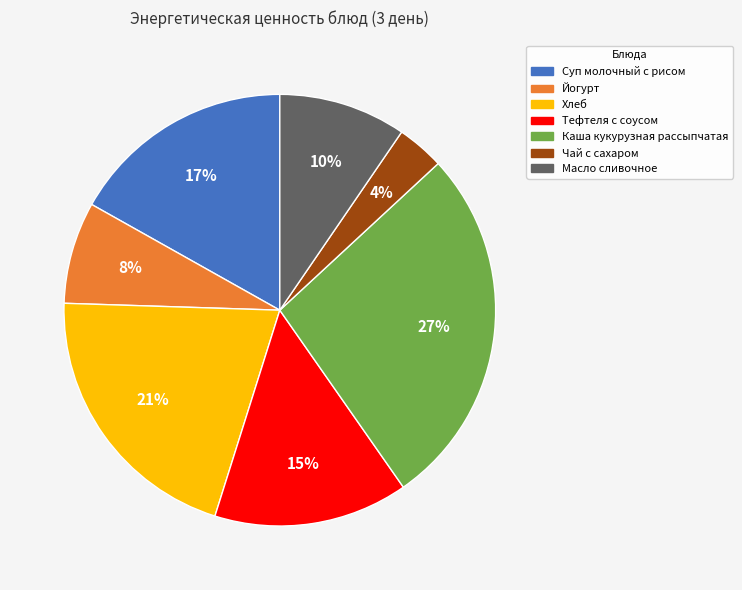

Which category has the biggest portion of the pie?

Каша кукурузная рассыпчатая